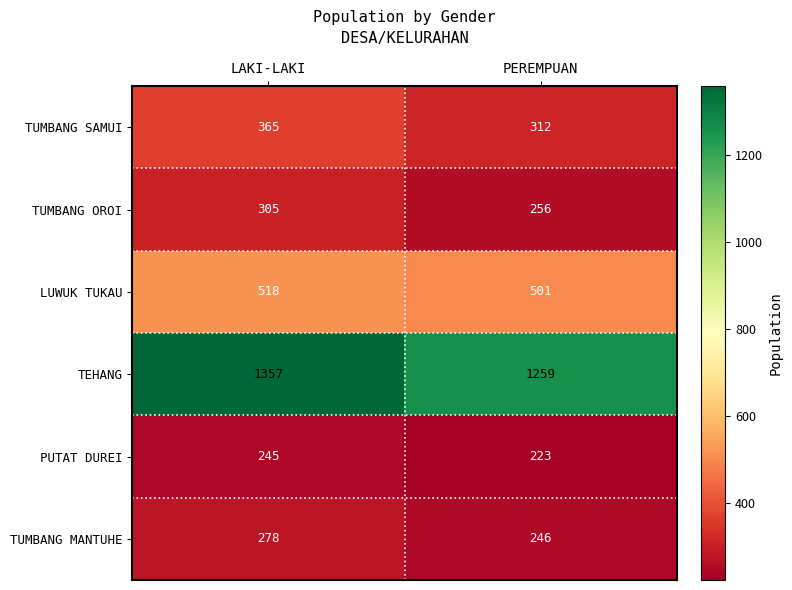

How many data points does each series have?

2